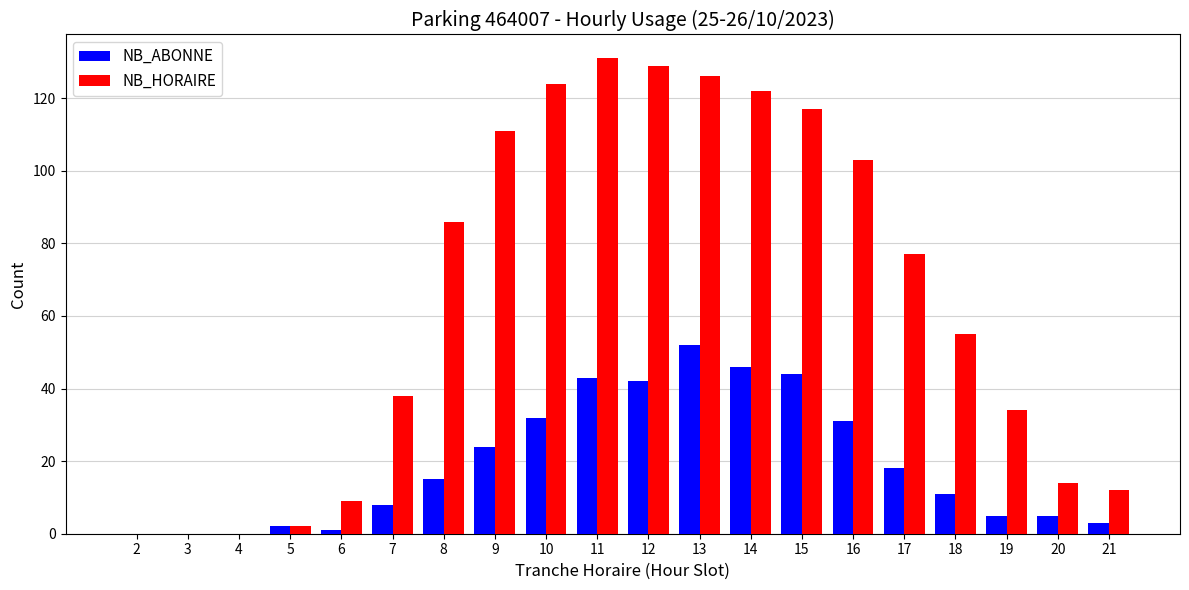

Is the value of NB_ABONNE at 15 greater than the value of NB_HORAIRE at 14?

No